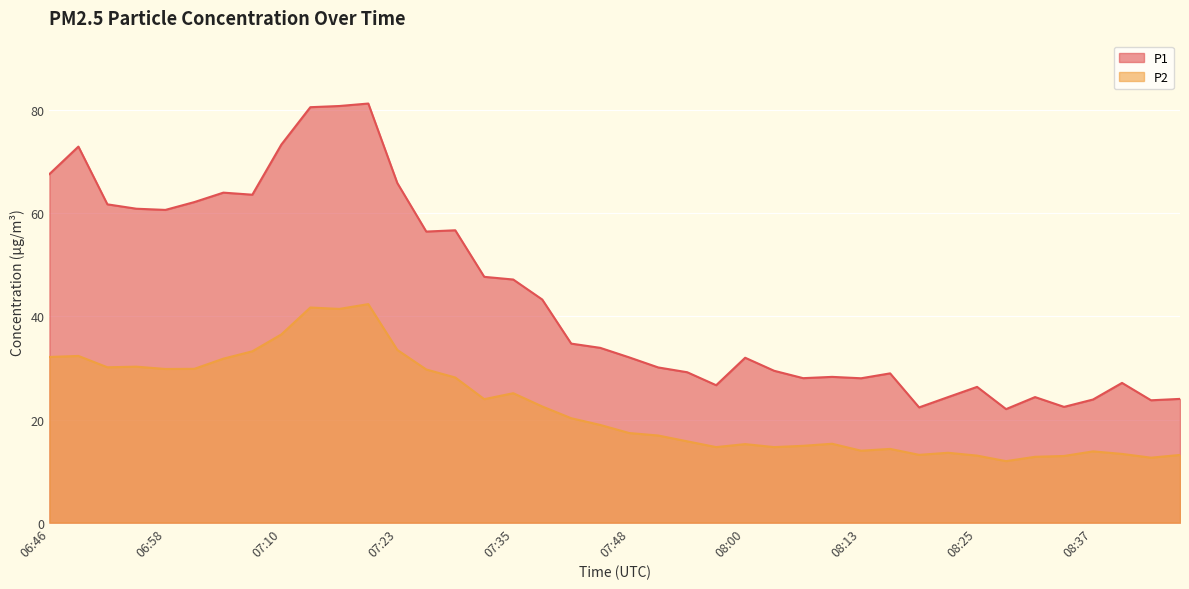

In P1, how many points are higher than both neighbors (excluding endpoints)?

10